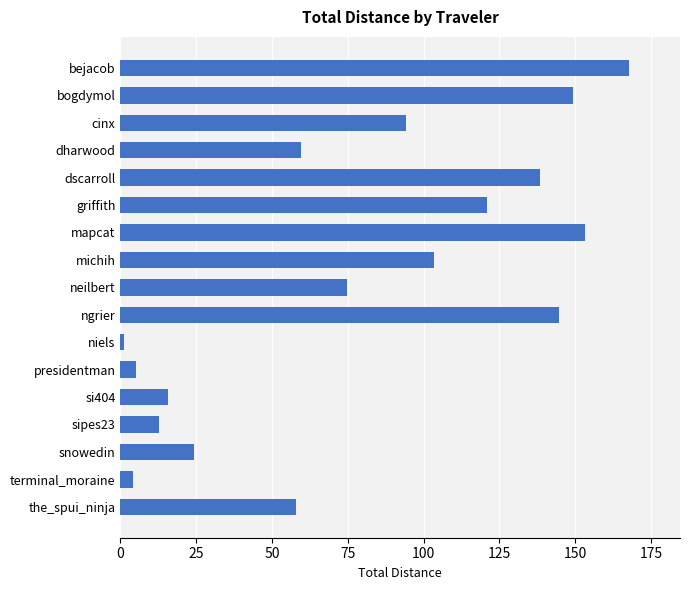

True or false: the data shows 100.3 at bogdymol.

False